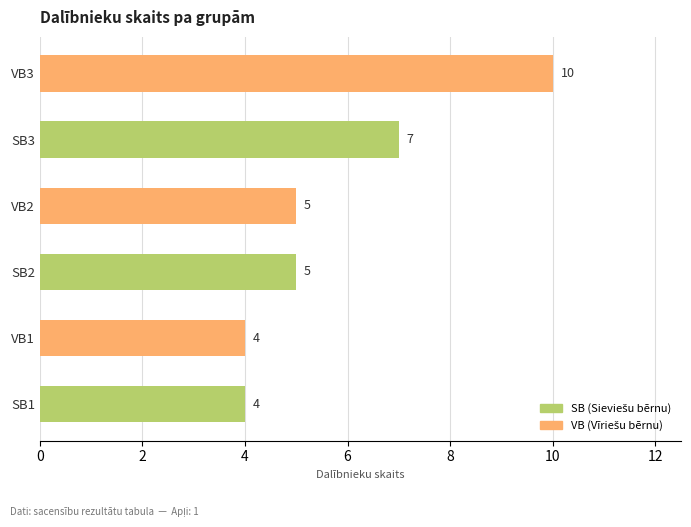

How many data points does each series have?

6